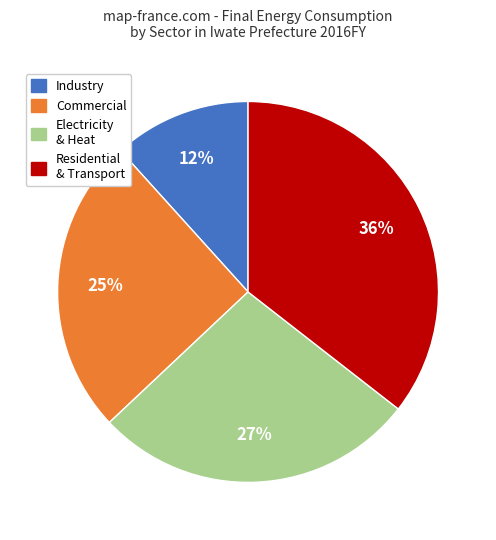

Is it true that Industry is 1% of the pie?

False